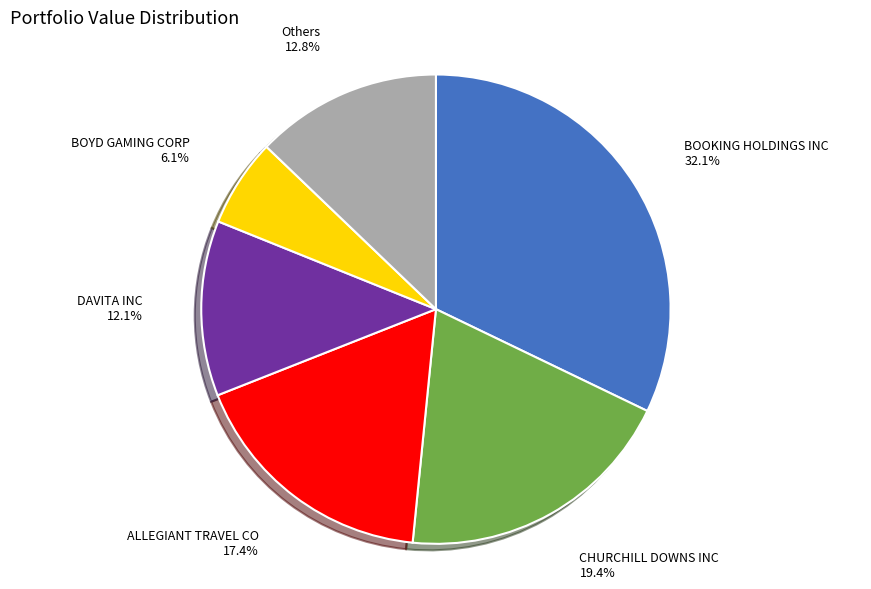

What is the smallest slice in the pie chart?

BOYD GAMING CORP